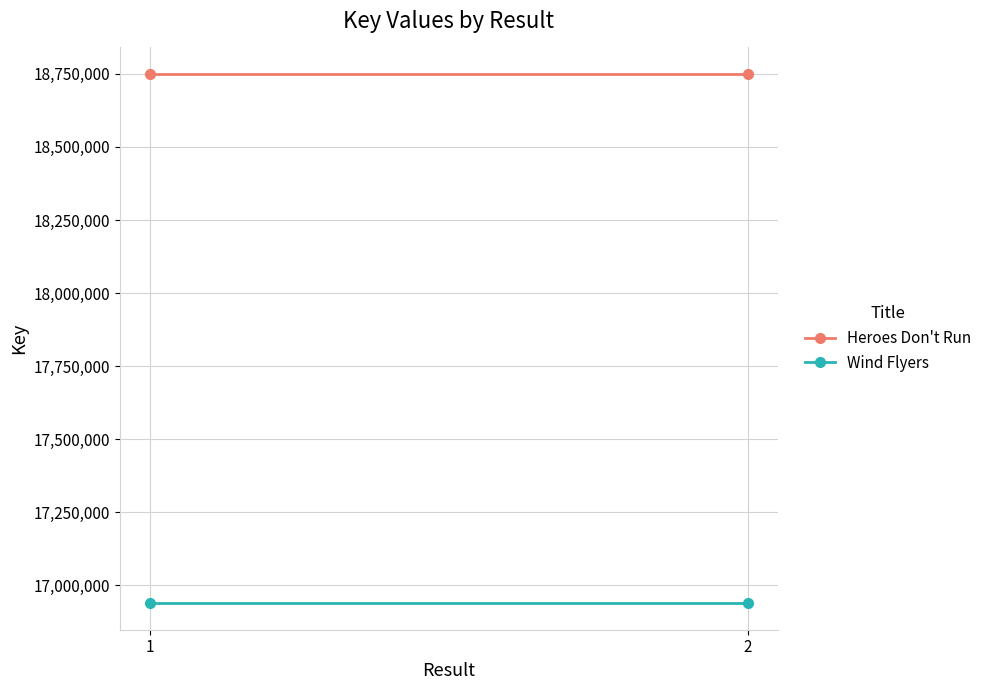

Reading left to right, extract all data points from this chart.

Heroes Don't Run: 1=18749644	2=18749644
Wind Flyers: 1=16938965	2=16938965